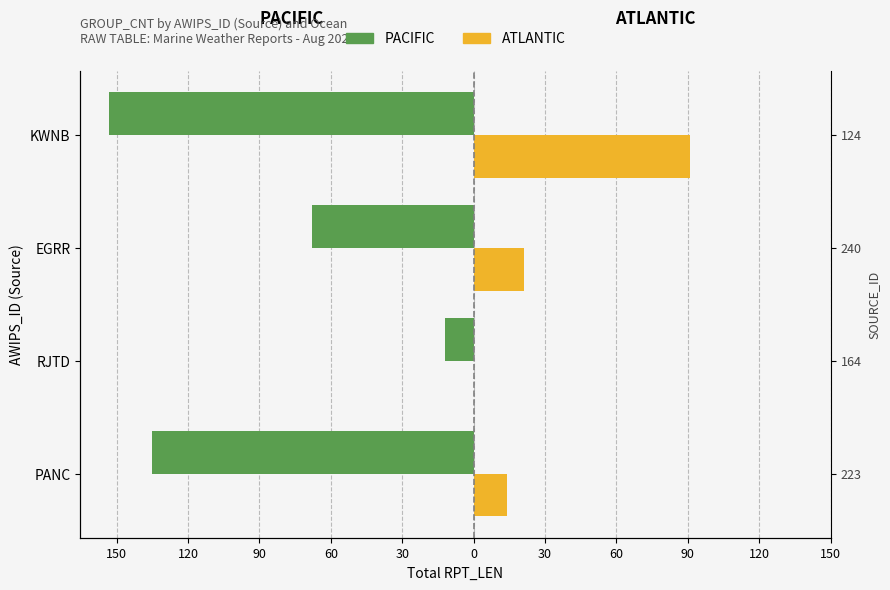

True or false: ATLANTIC has a value of -56 at RJTD.

False